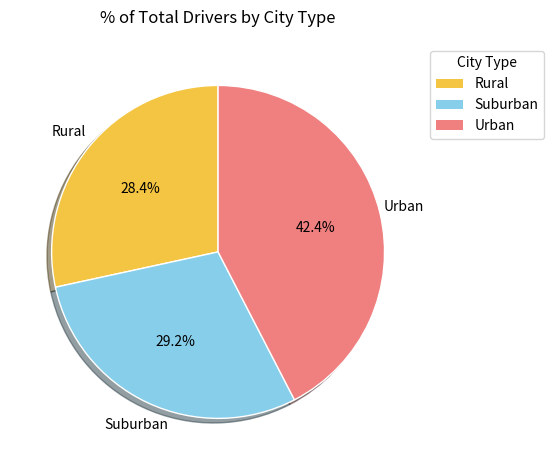

How many slices are in this pie chart?

3